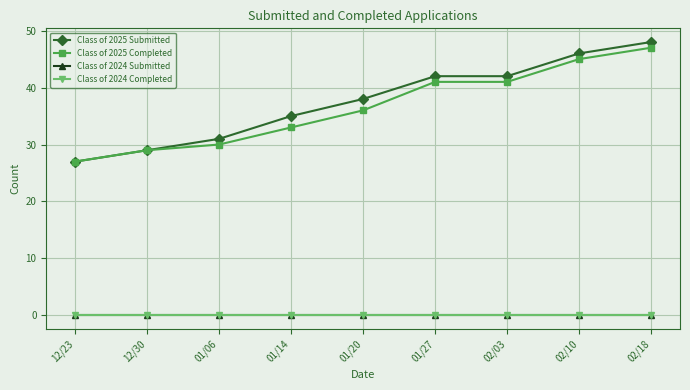

Does the chart have visible grid lines?

Yes